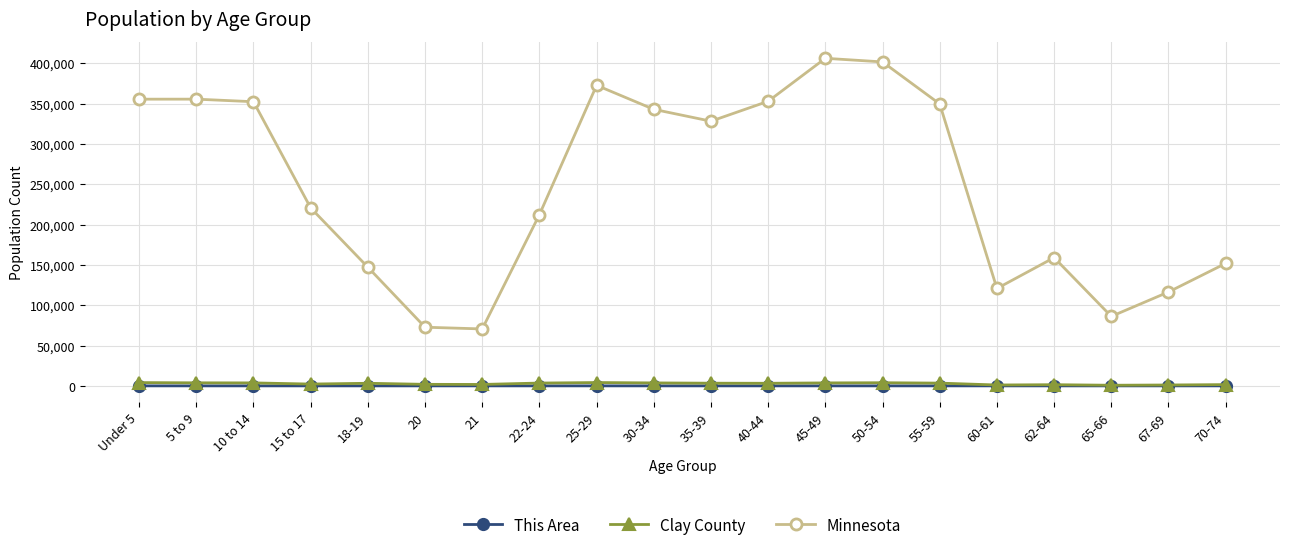

True or false: Clay County and Minnesota intersect in this chart.

False